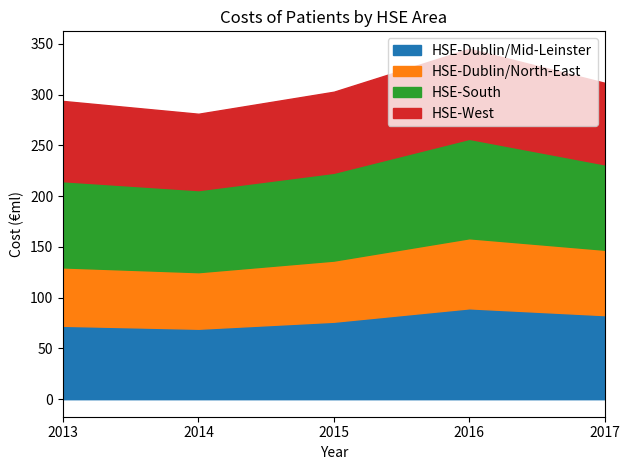

At which category does the chart reach its minimum across all series?

2014